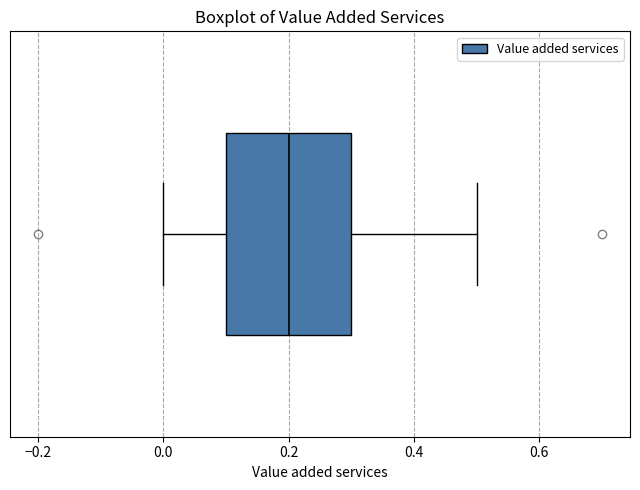

Transcribe this box plot: give where the median line is, the range the box spans, and where the two whiskers end, as read against the x-axis. The values are not printed on the chart, so give them approximately, as read against the axis.

median 0.2, box 0.1 to 0.3, whiskers 0.0 to 0.5